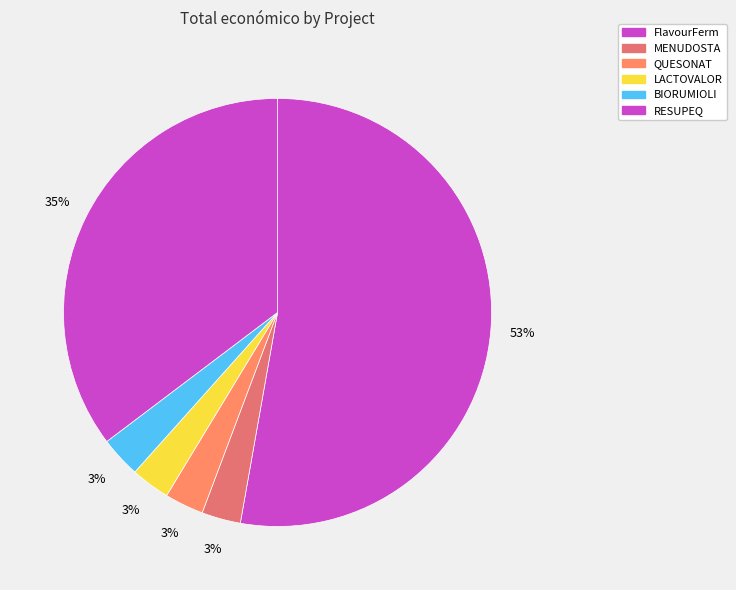

To the nearest percent, what percentage of the pie is BIORUMIOLI?

3%